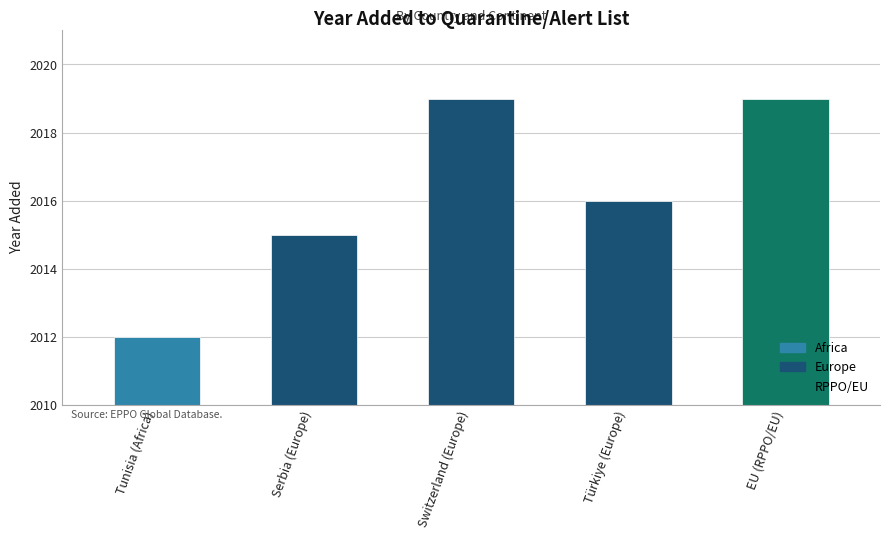

What is the sum of all values?

10081